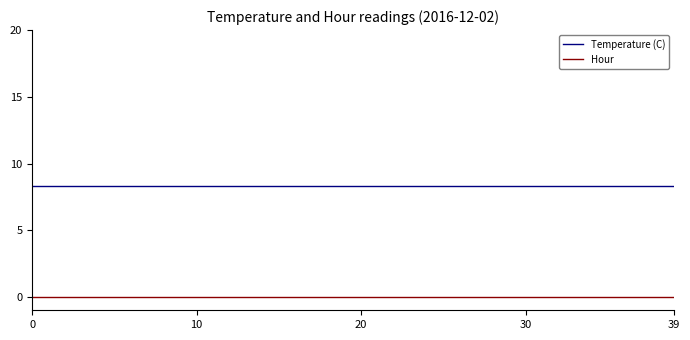

What is the maximum value shown in the chart?

8.3